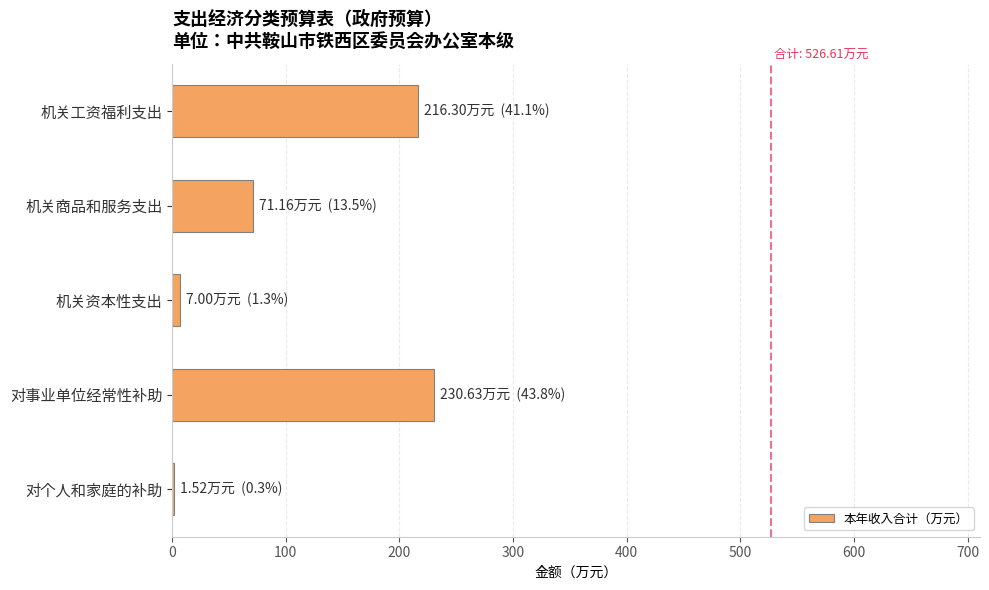

Reading top to bottom, list all the values displayed in this chart.

机关工资福利支出=216.3	机关商品和服务支出=71.2	机关资本性支出=7.0	对事业单位经常性补助=230.6	对个人和家庭的补助=1.5